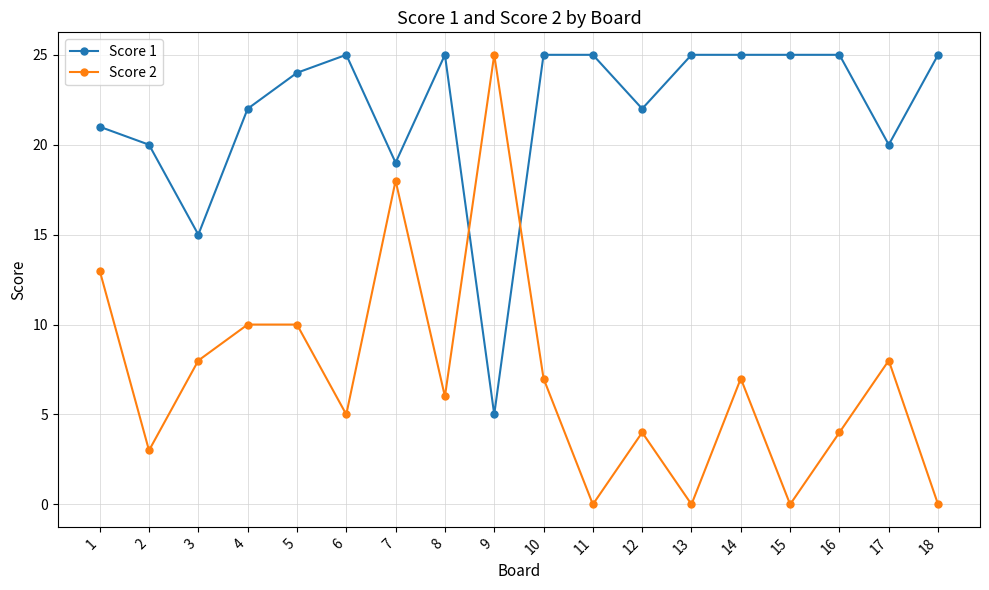

Is the value of Score 1 at 1 greater than the value of Score 2 at 5?

Yes